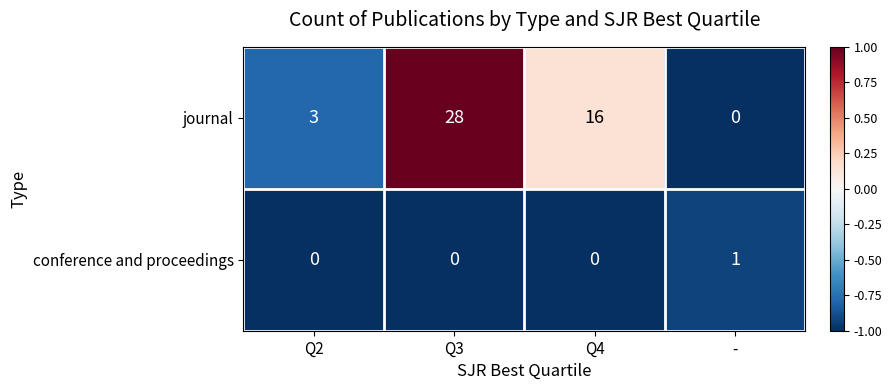

How many conference and proceedings values are between 0 and 1?

4